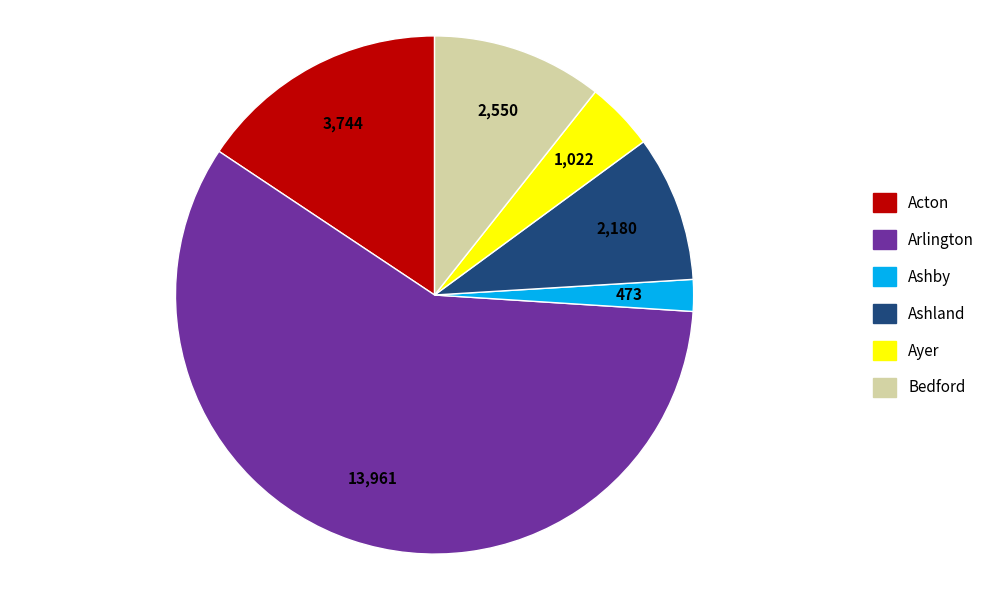

Is there a majority slice in this chart?

Yes